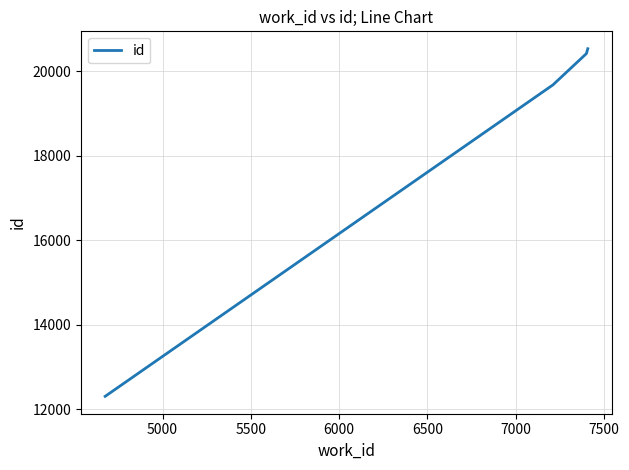

What is the minimum value shown in the chart?

12307